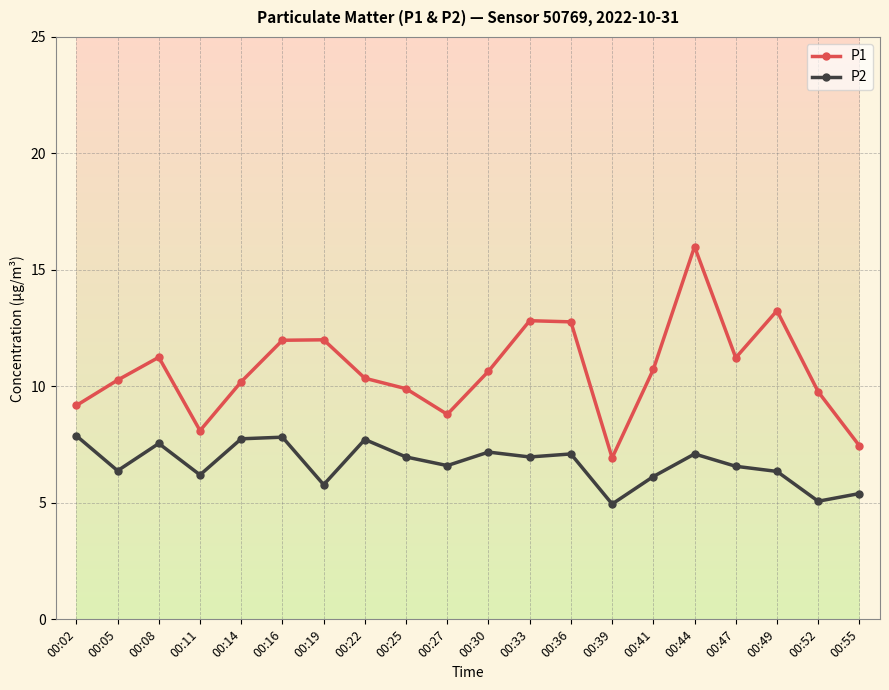

What is the sum of all P2 values?

133.5